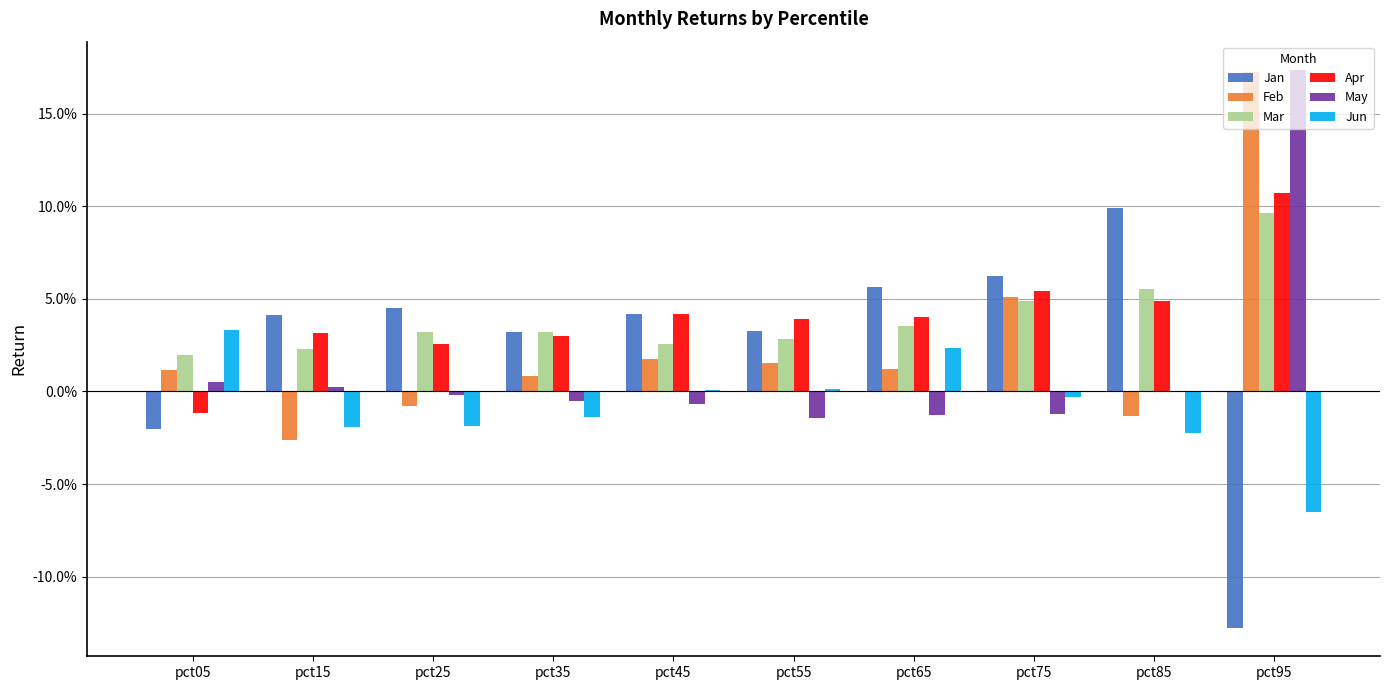

Are the bars grouped side by side (vs. stacked)?

Yes